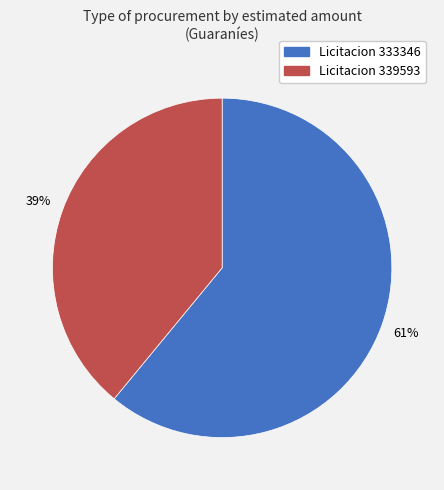

Count the number of slices in the pie.

2